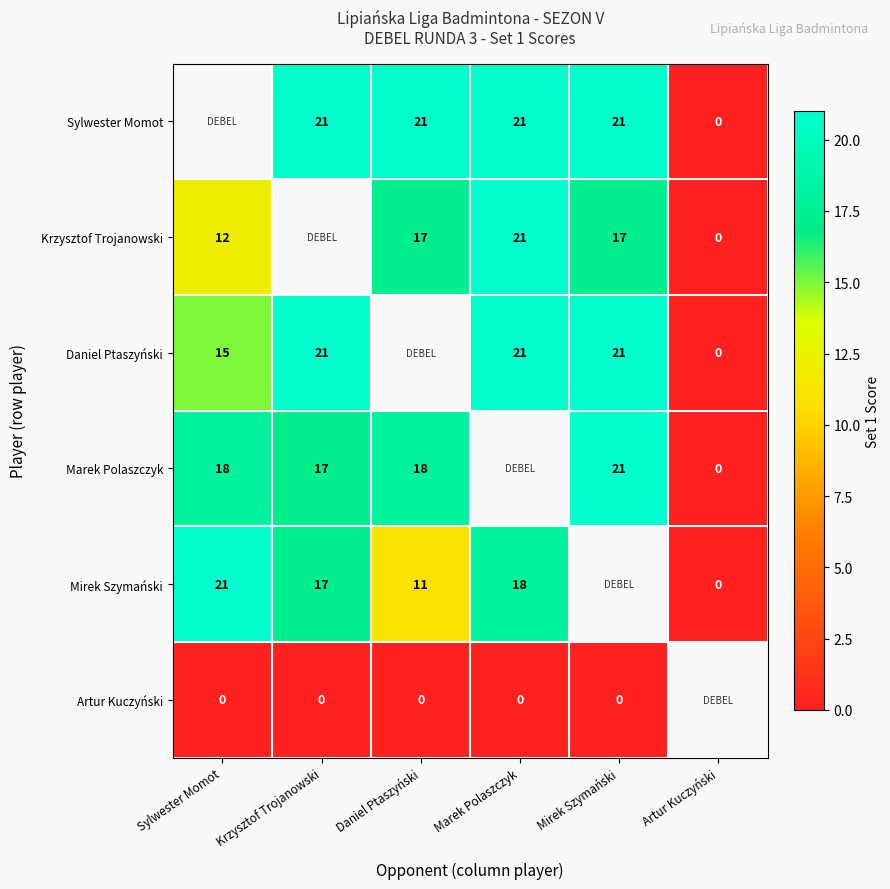

What is the sum of the Sylwester Momot values at Daniel Ptaszyński and Mirek Szymański?

42